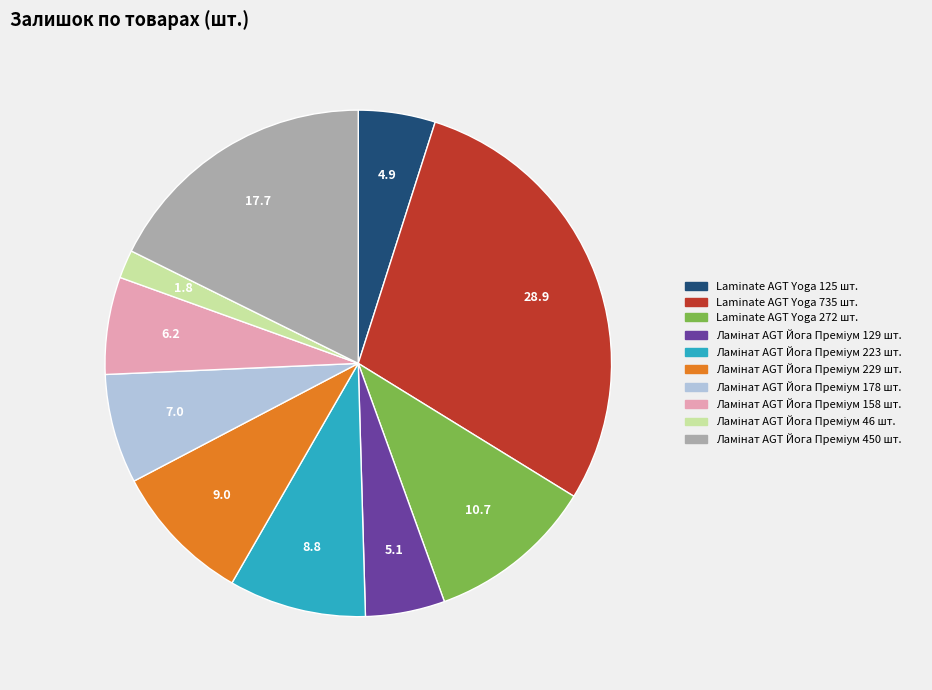

Is there a majority slice in this chart?

No